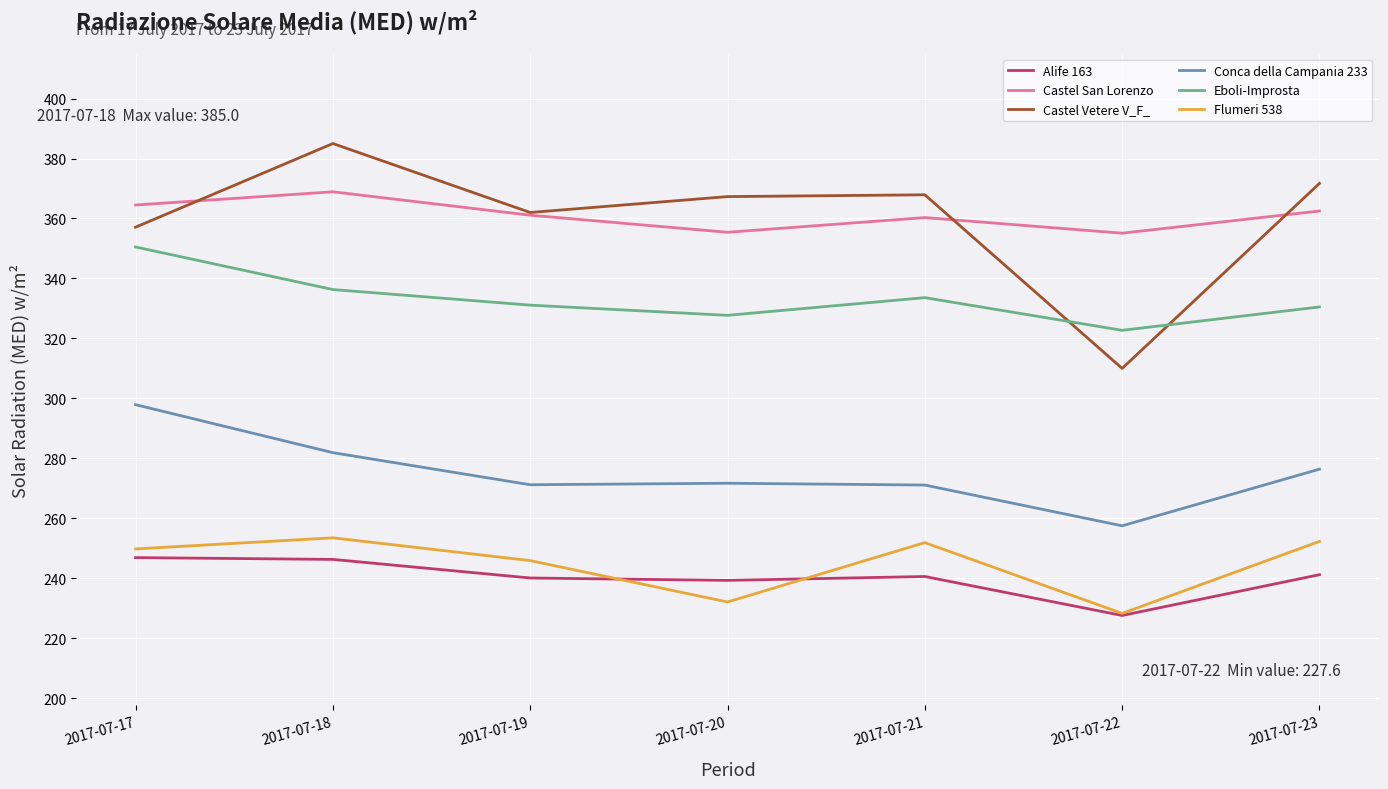

True or false: Flumeri 538 has a value of 148.2 at 2017-07-23.

False